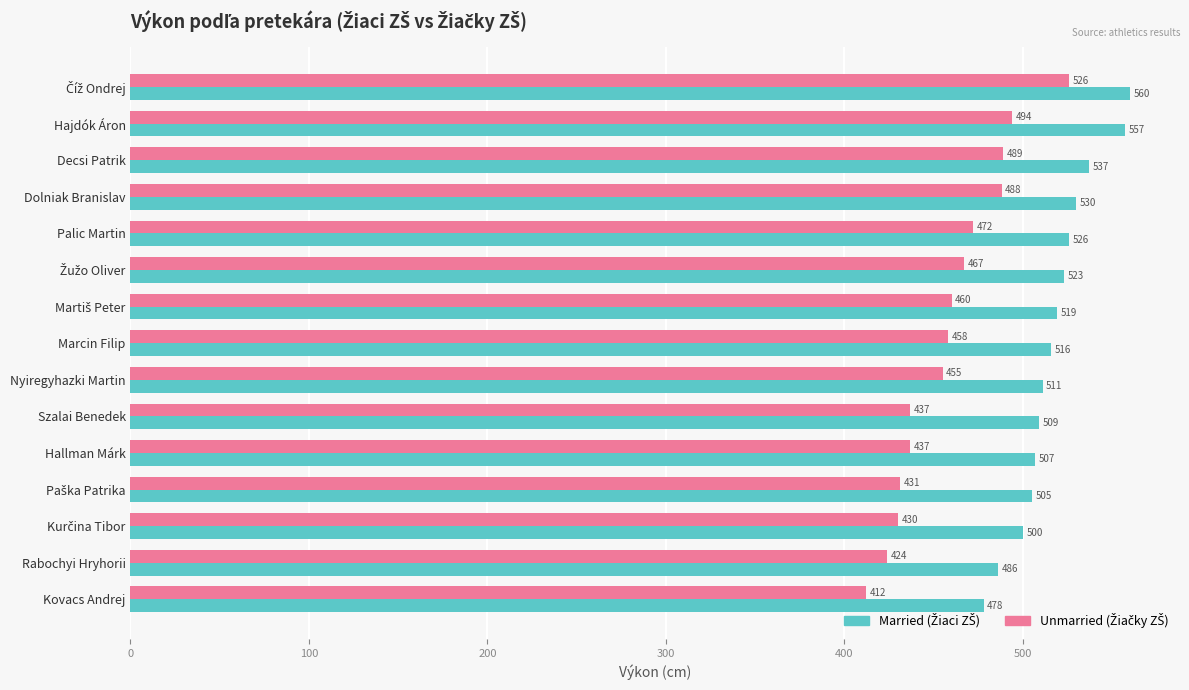

At which category does the chart reach its minimum across all series?

Kovacs Andrej